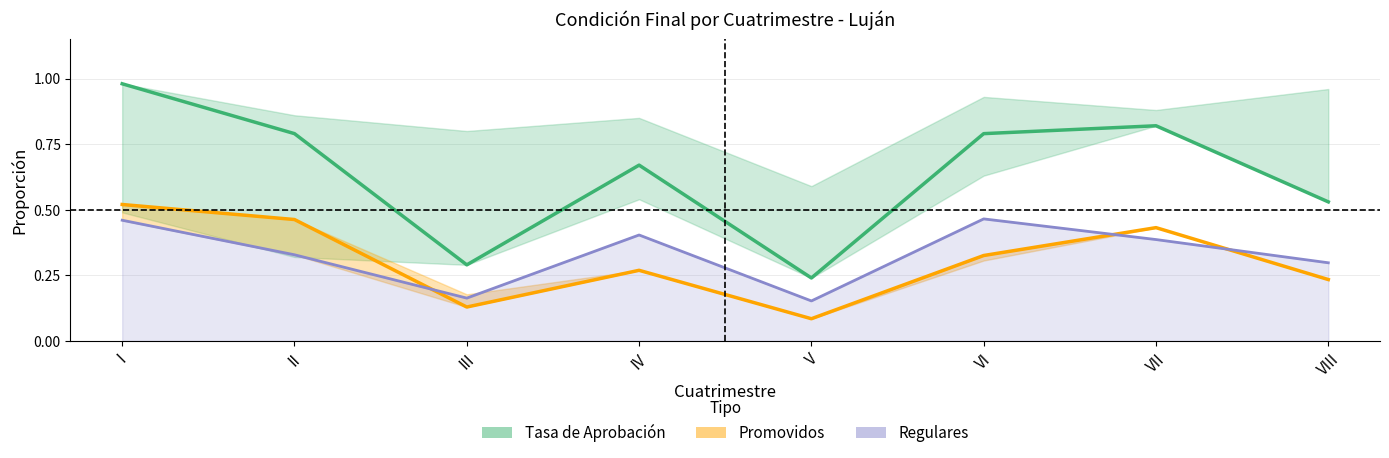

True or false: Tasa de Aprobación has more than 2 interior local peaks.

False